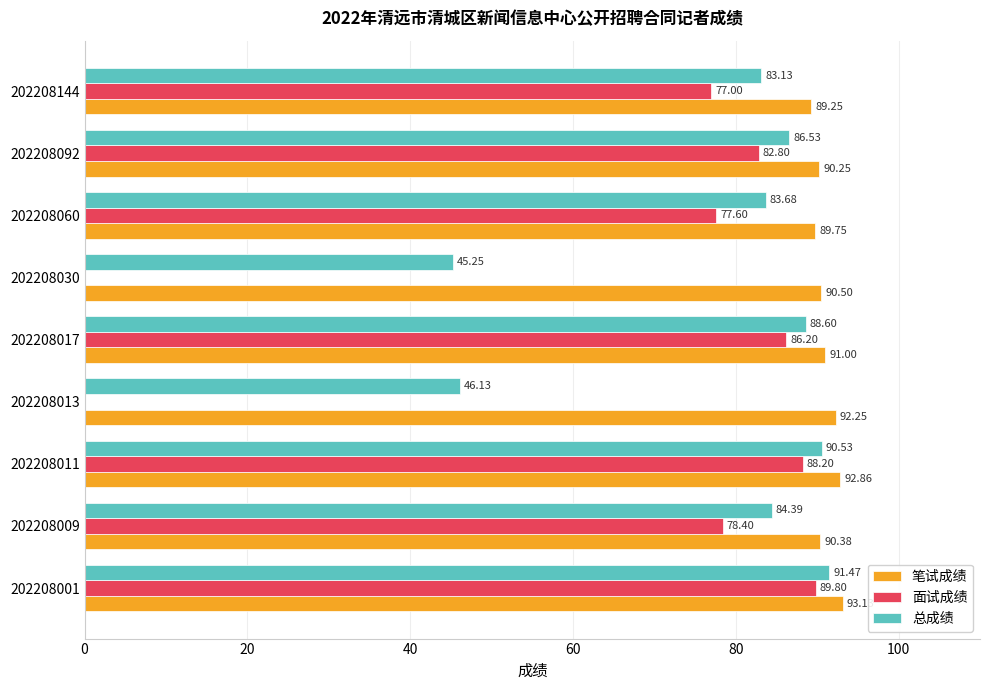

Which series changed the most between 202208001 and 202208011?

面试成绩